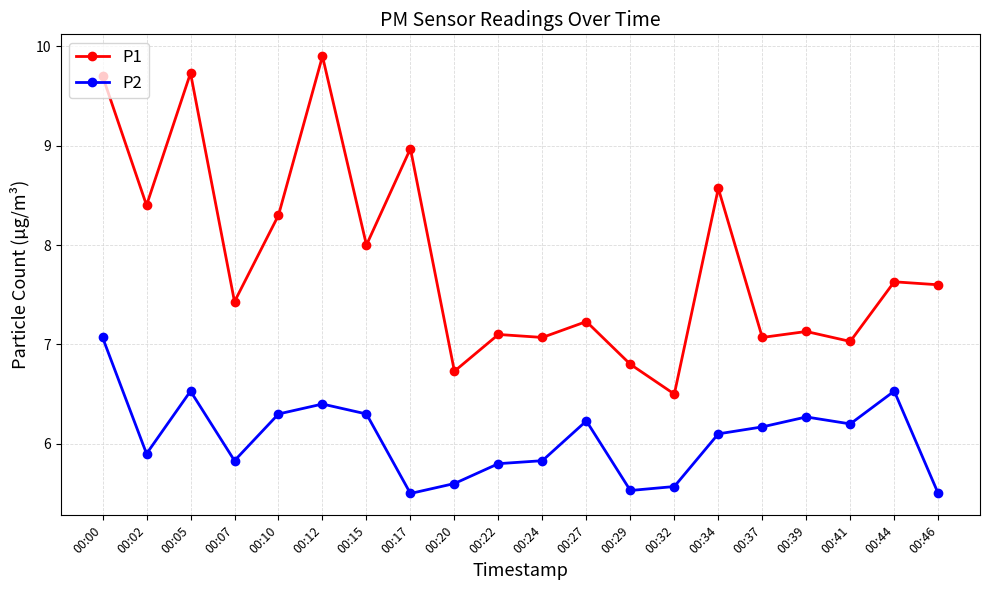

Is it true that P2 equals 2.7 at 00:07?

False